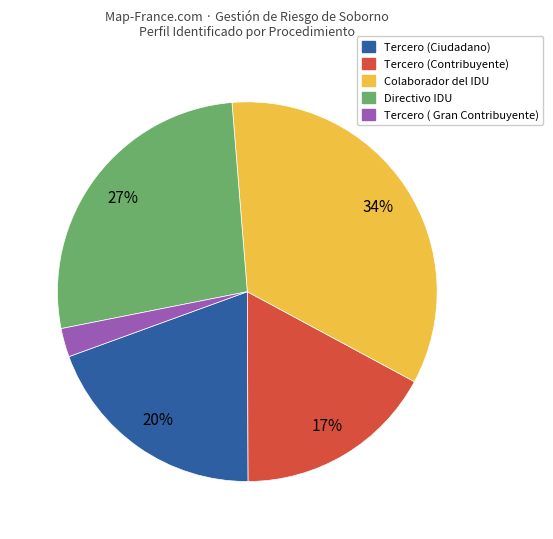

Combined, do Colaborador del IDU and Tercero (Ciudadano) account for over 50%?

Yes